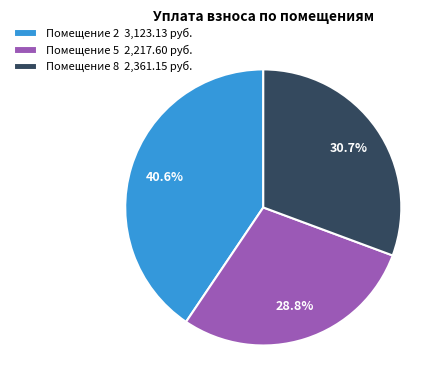

Approximately how many times larger is the value at Помещение 2 3,123.13 руб. compared to Помещение 8 2,361.15 руб.?

1.3